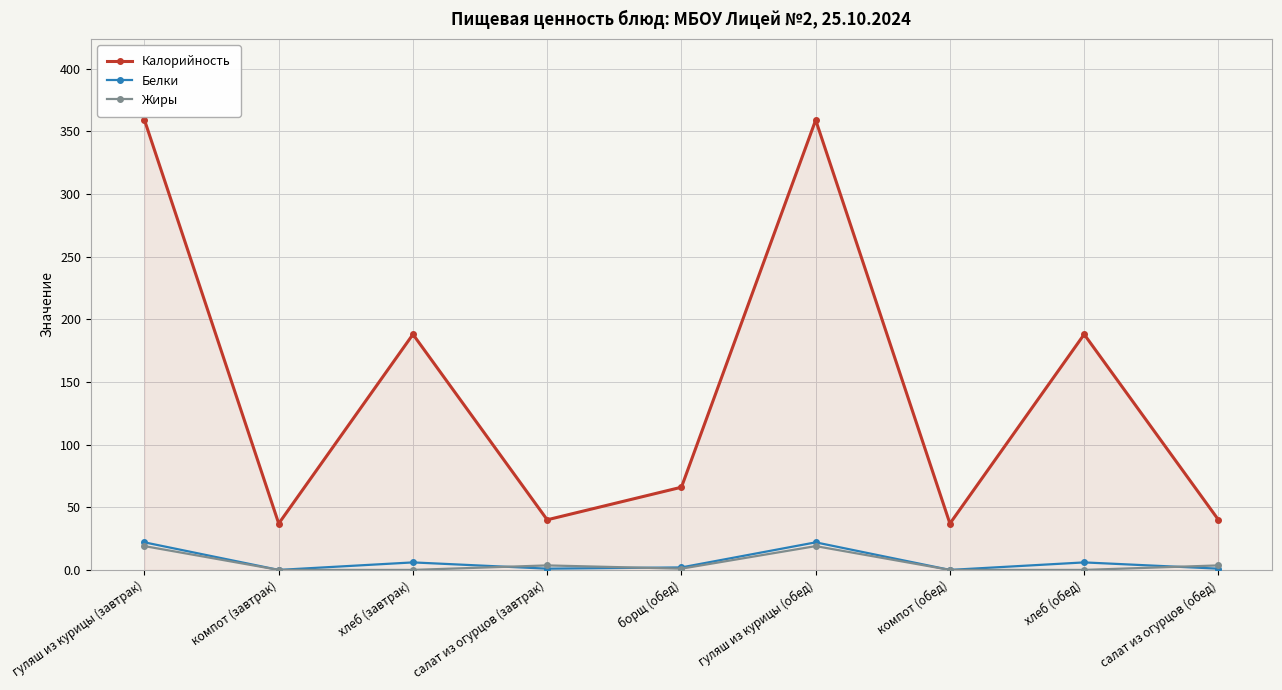

What value does the Жиры series have at гуляш из курицы (обед)?

19.0